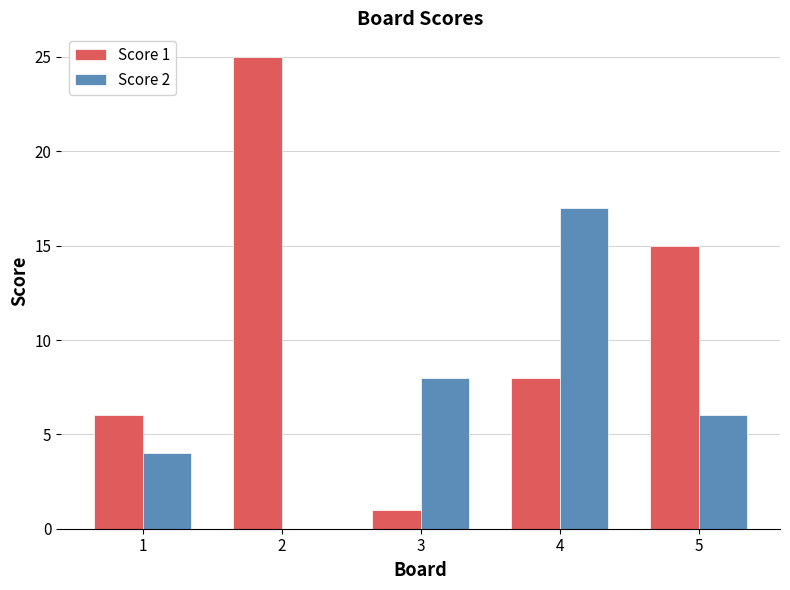

How many groups of bars are there?

5